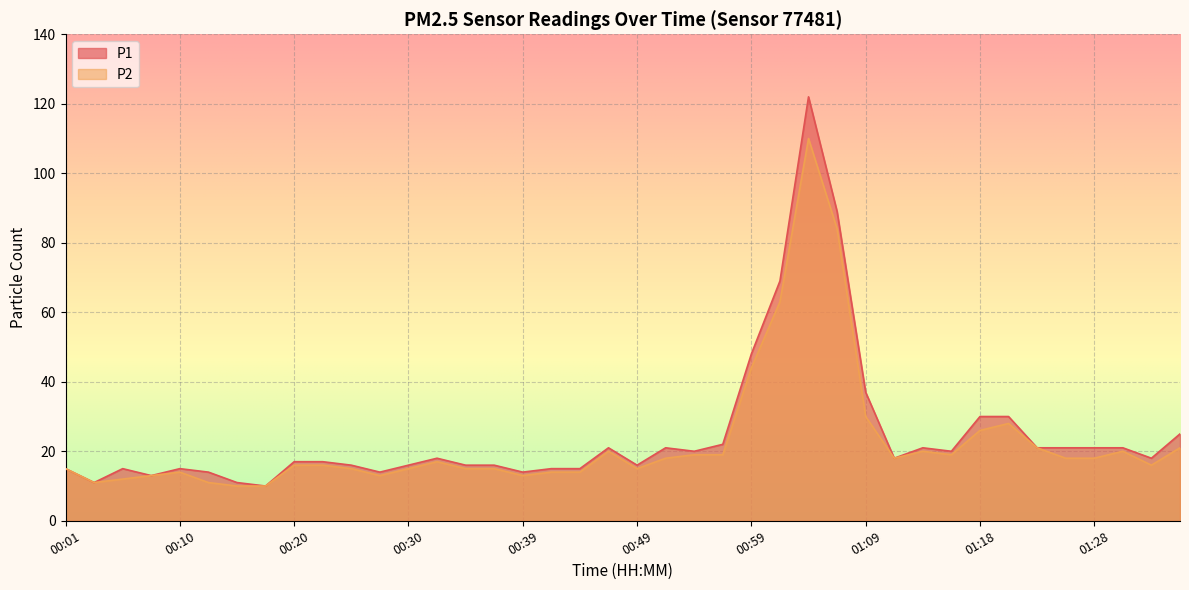

True or false: P2 has more than 2 points higher than both neighbors.

True